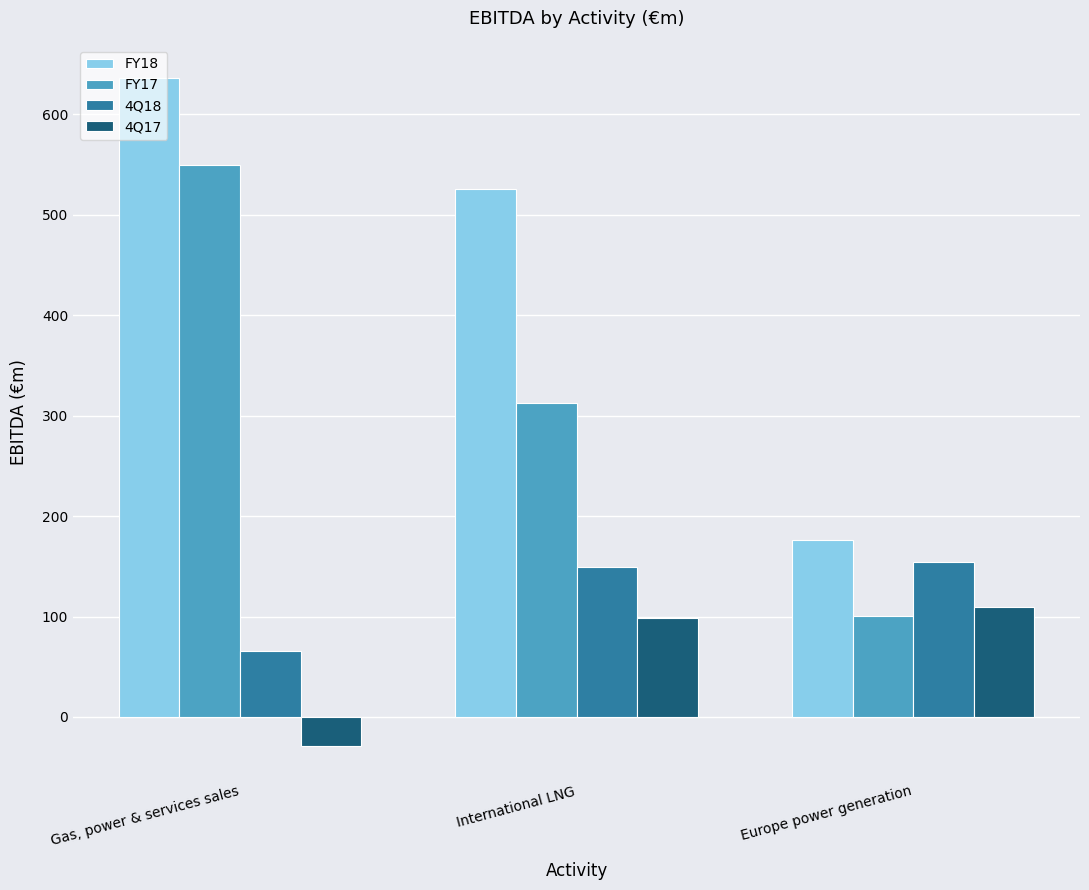

Which series changed the most between Gas, power & services sales and Europe power generation?

FY18